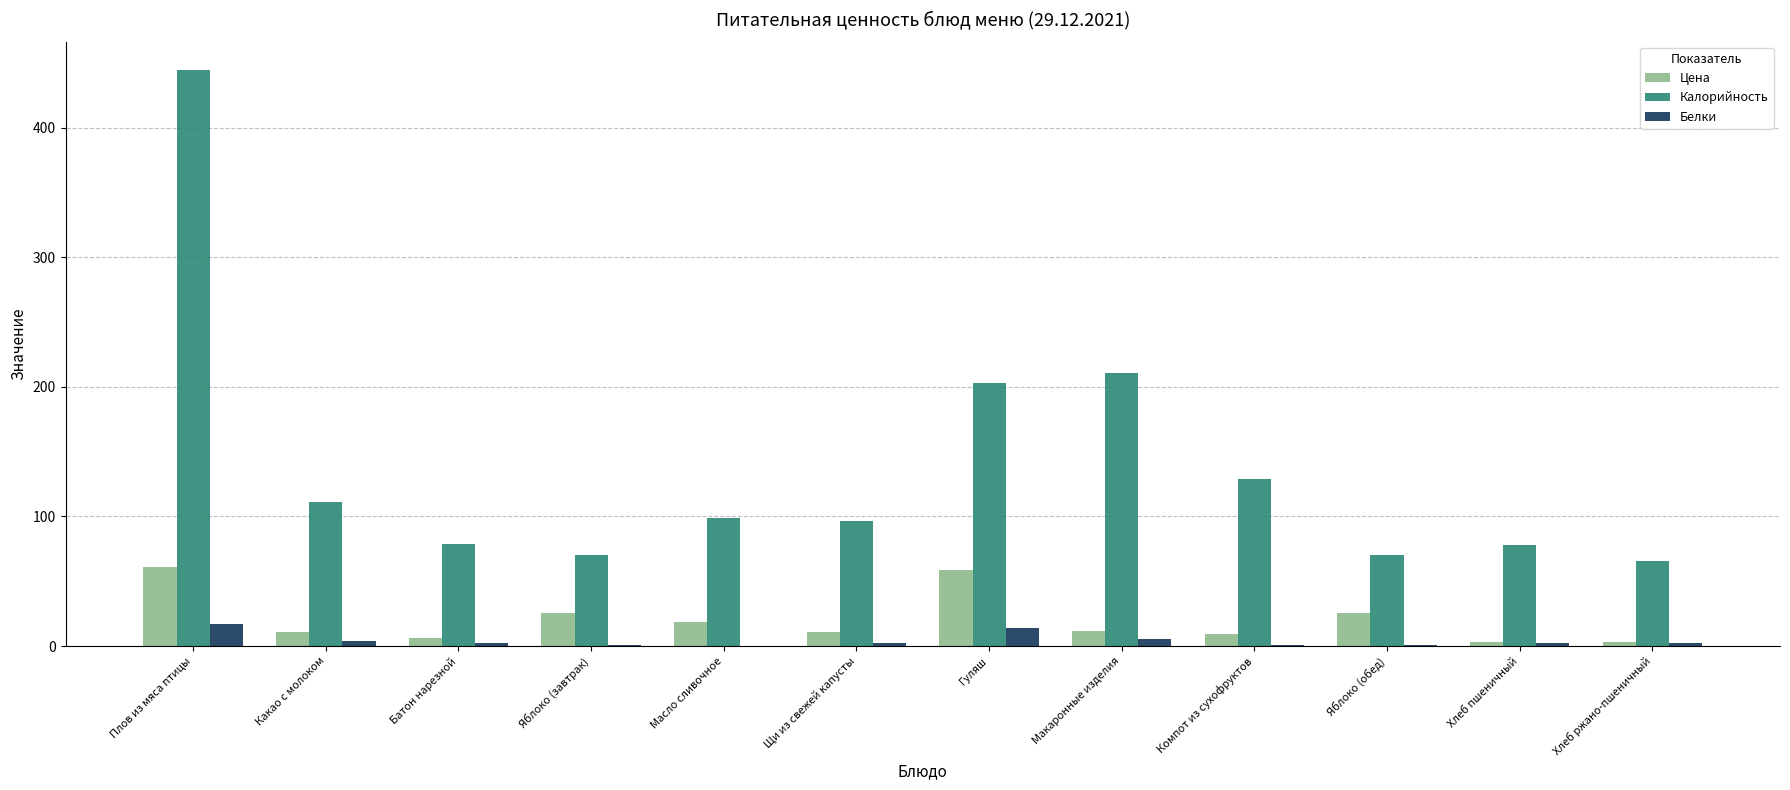

The value of Калорийность at Хлеб ржано-пшеничный is 66.0. True or false?

True